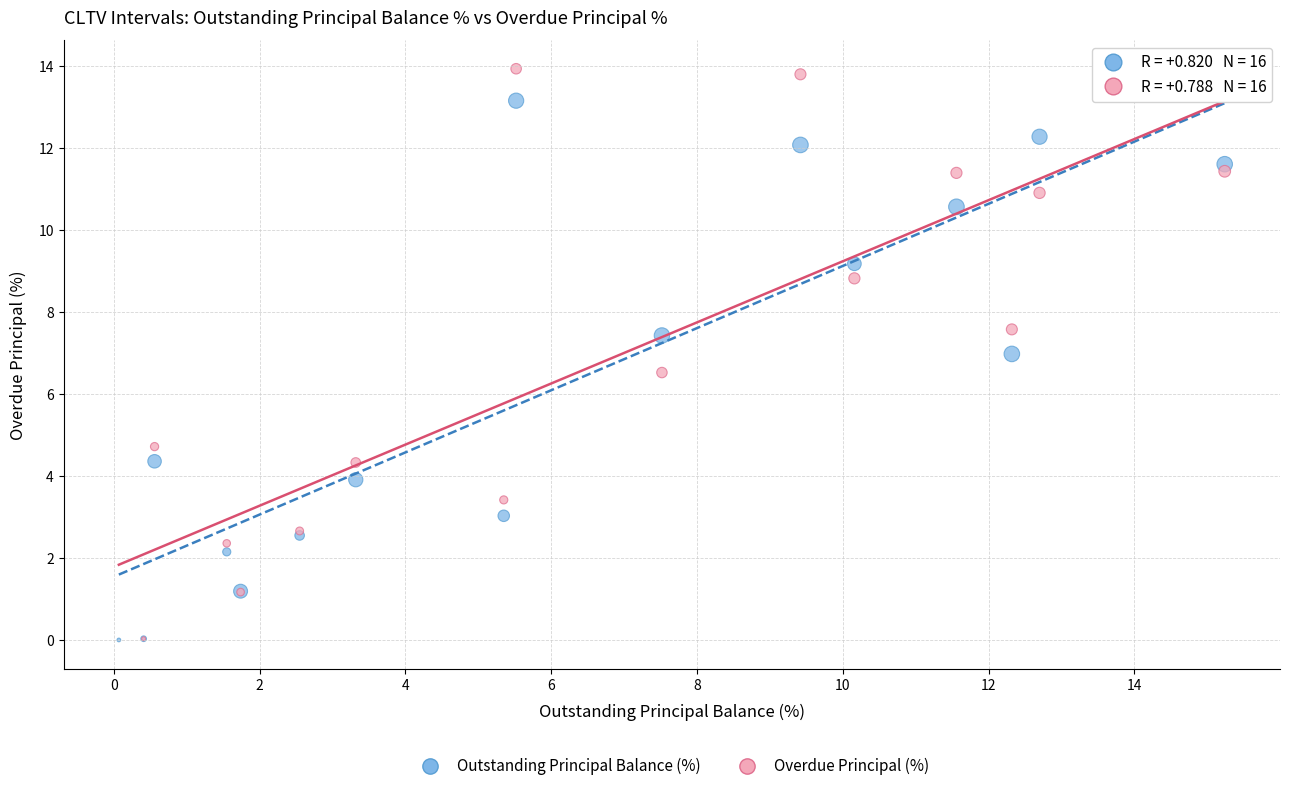

Which series has the largest Y range (max minus min)?

Overdue Principal (%)